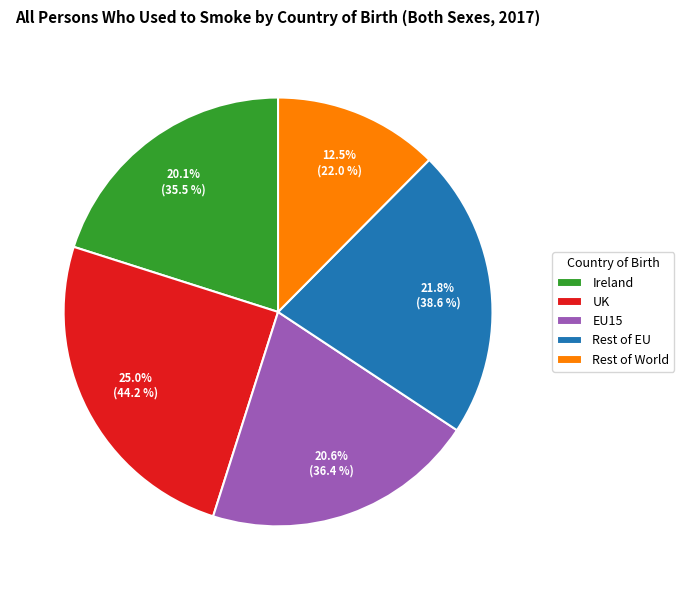

Rank the categories by value from highest to lowest.

UK, Rest of EU, EU15, Ireland, Rest of World